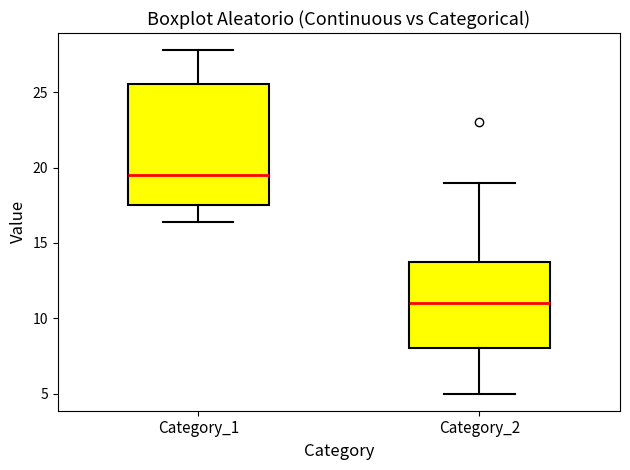

Where is the upper edge of the box for Category_2 on the y-axis? The values are not printed on the chart, so give them approximately, as read against the axis.

14.0